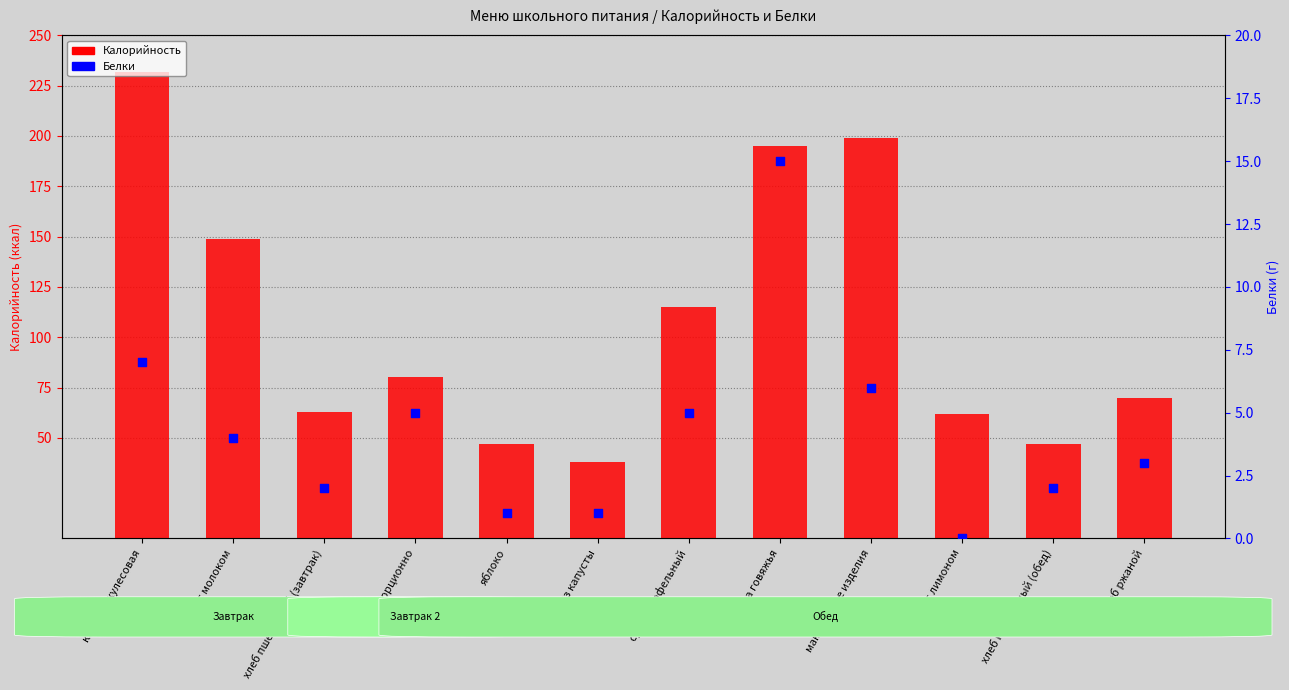

Which series has the largest Y range (max minus min)?

Калорийность